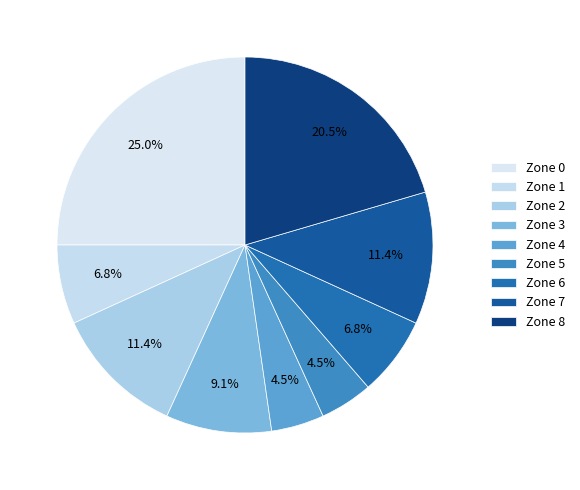

How many segments does this pie chart have?

9